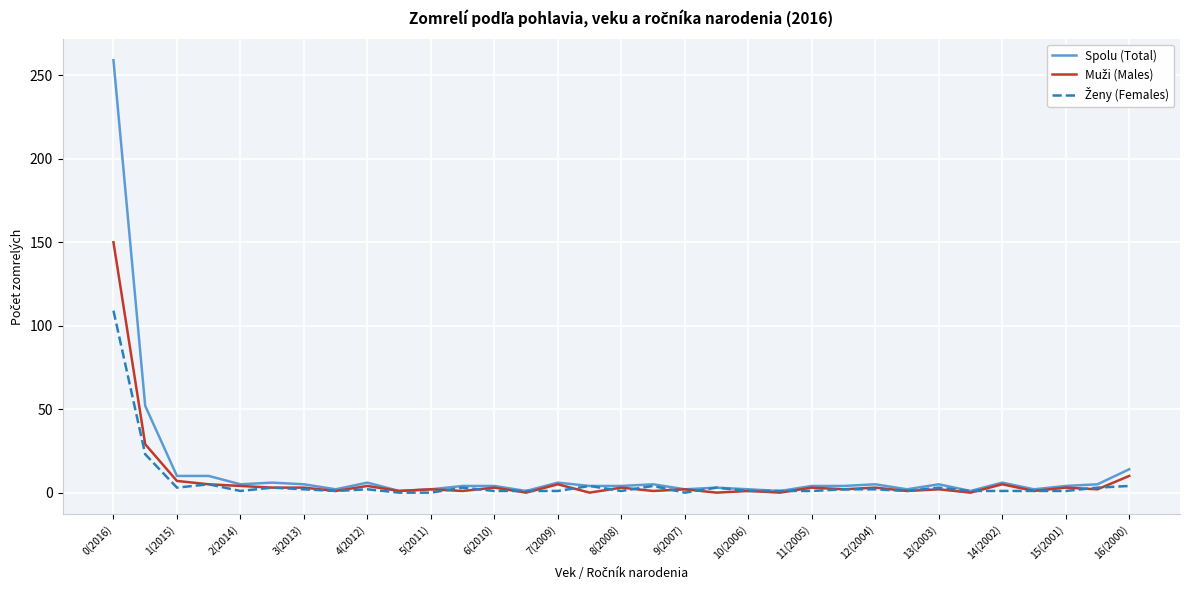

Which series has the widest spread of values?

Spolu (Total)